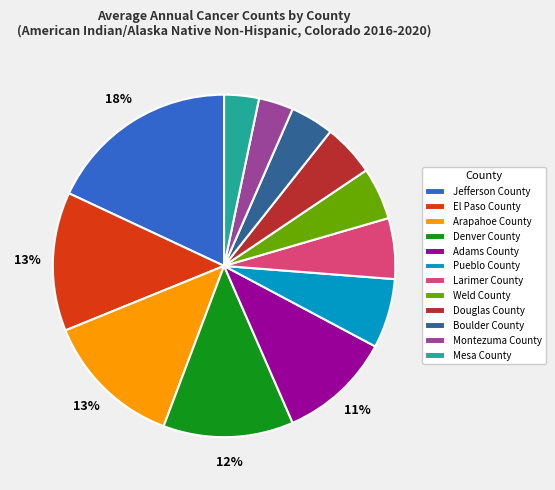

Do Pueblo County and Weld County together represent more than half of the pie?

No